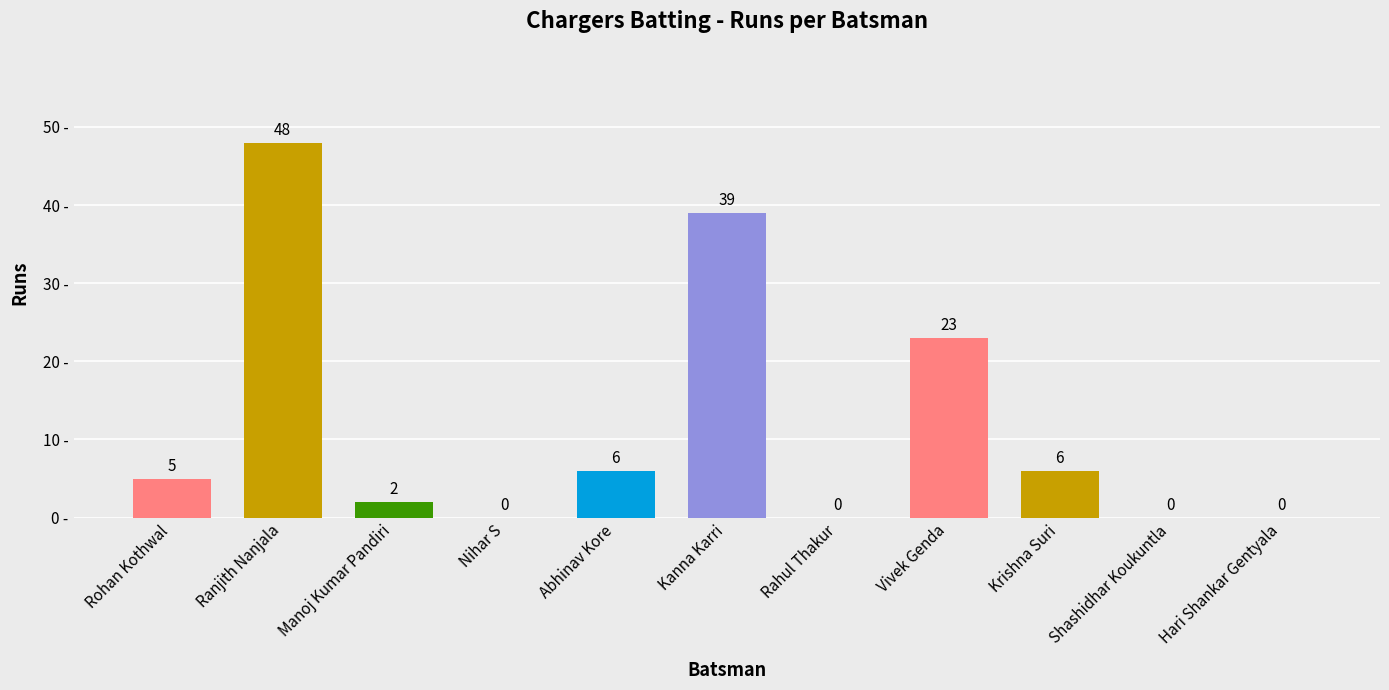

What is the change in value from Krishna Suri to Shashidhar Koukuntla?

-6